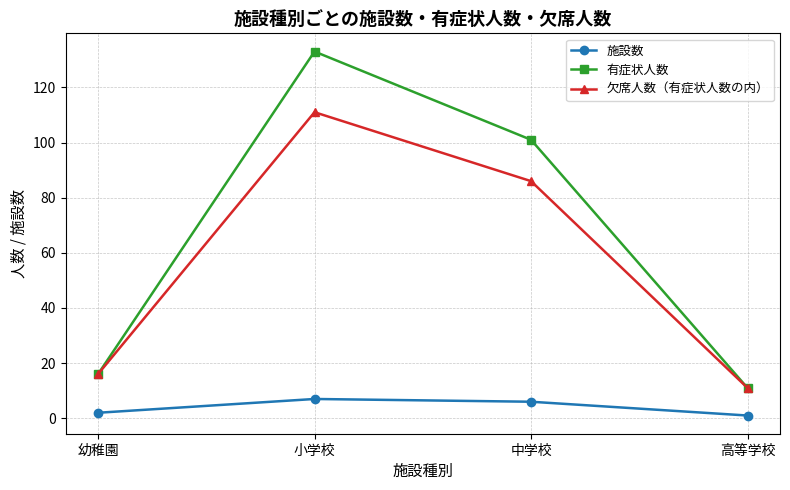

The 有症状人数 series shows 133 at 小学校. True or false?

True